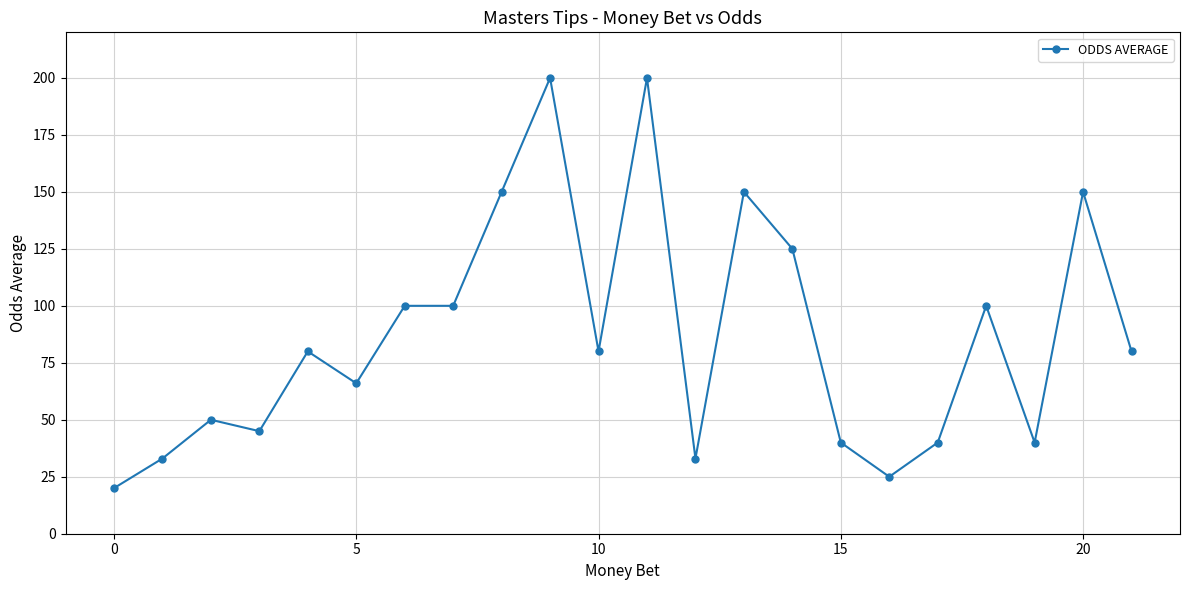

What is the value of the 10th point from the left?

200